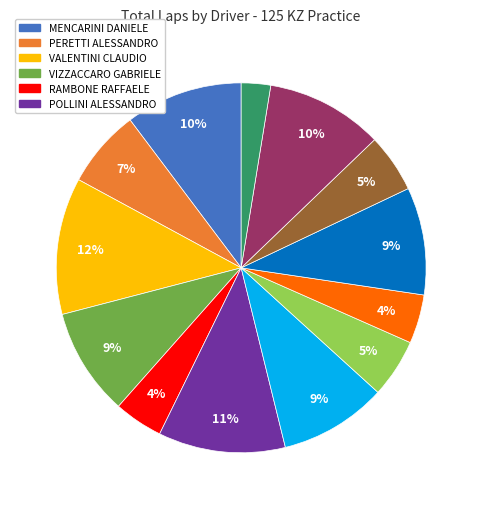

Does any single category account for the majority?

No